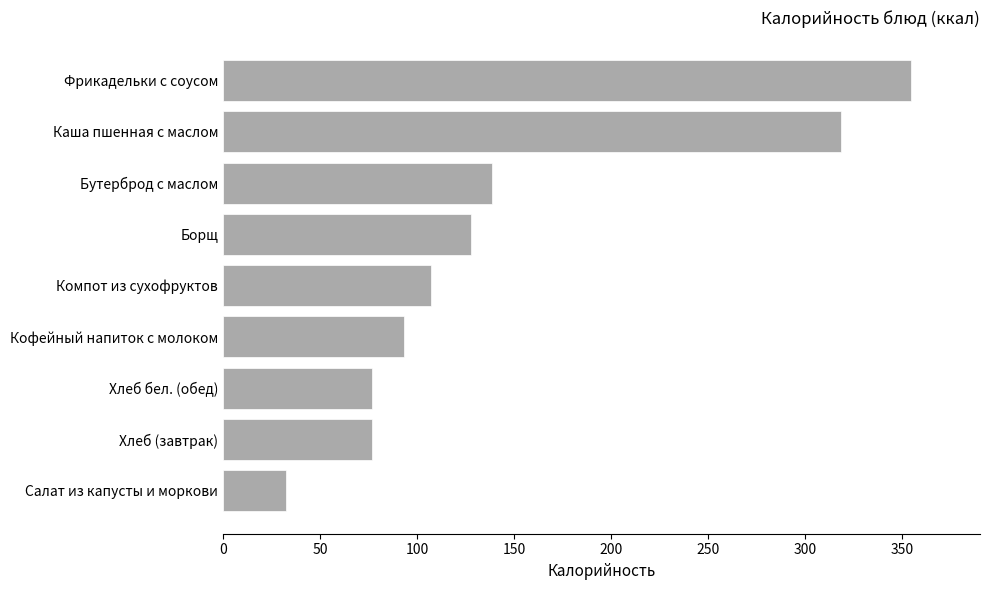

Does the chart contain any negative values?

No